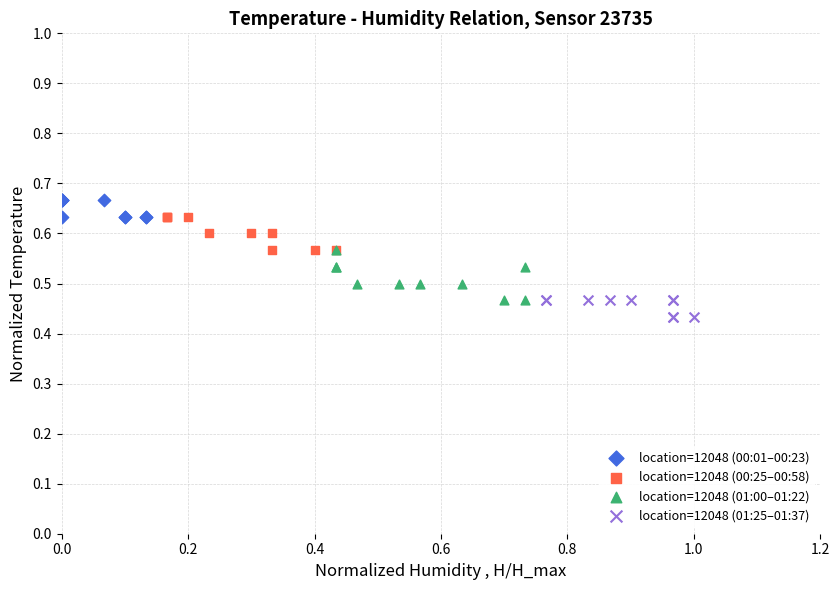

Which series reaches the minimum Y coordinate?

location=12048 (01:25–01:37)